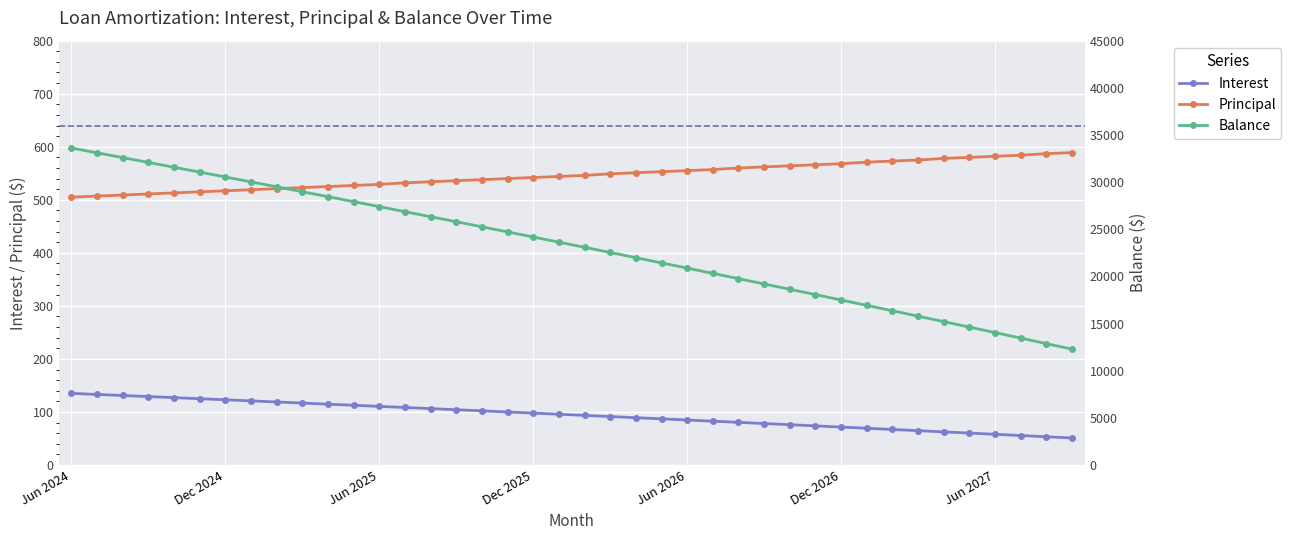

What is the minimum value for Interest?

51.0